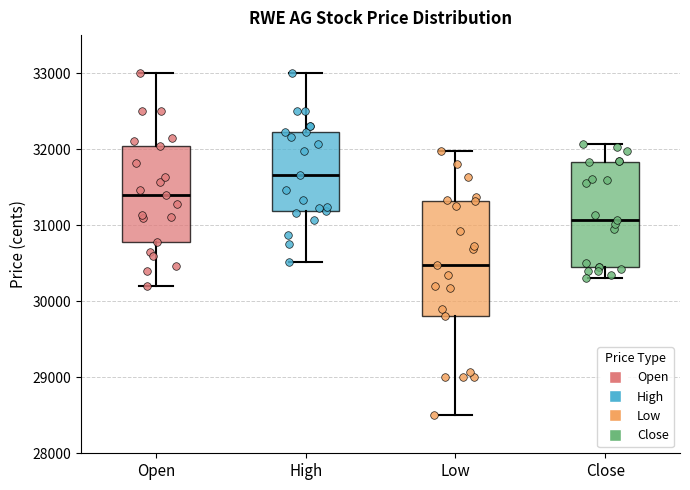

Which box's median line is the highest?

High